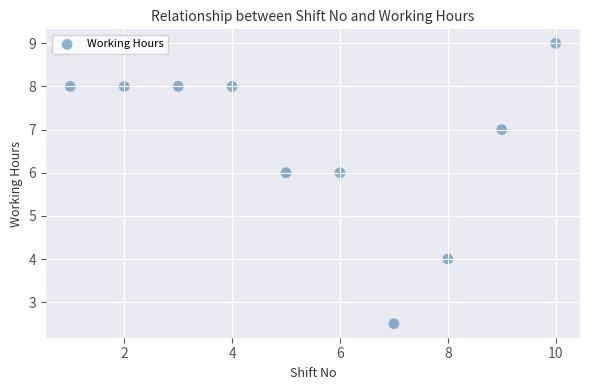

What is the average Y value?

6.7